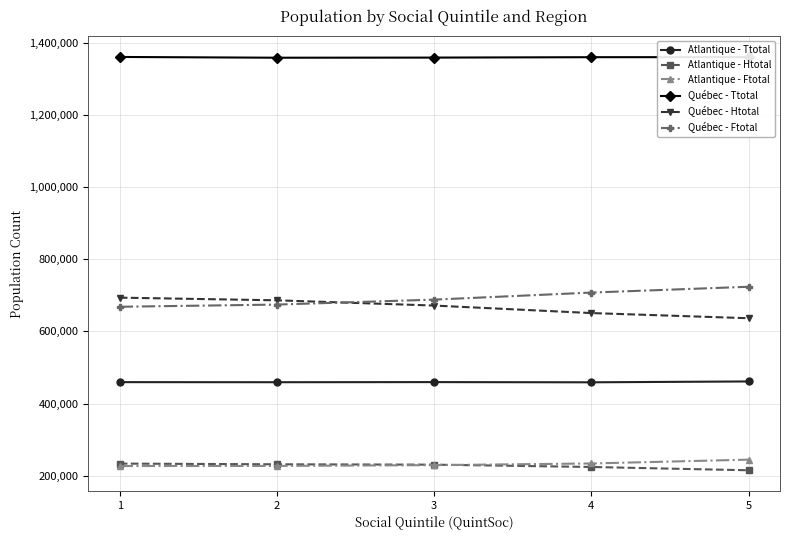

The value of Québec - Ftotal at 4 is 1031752. True or false?

False